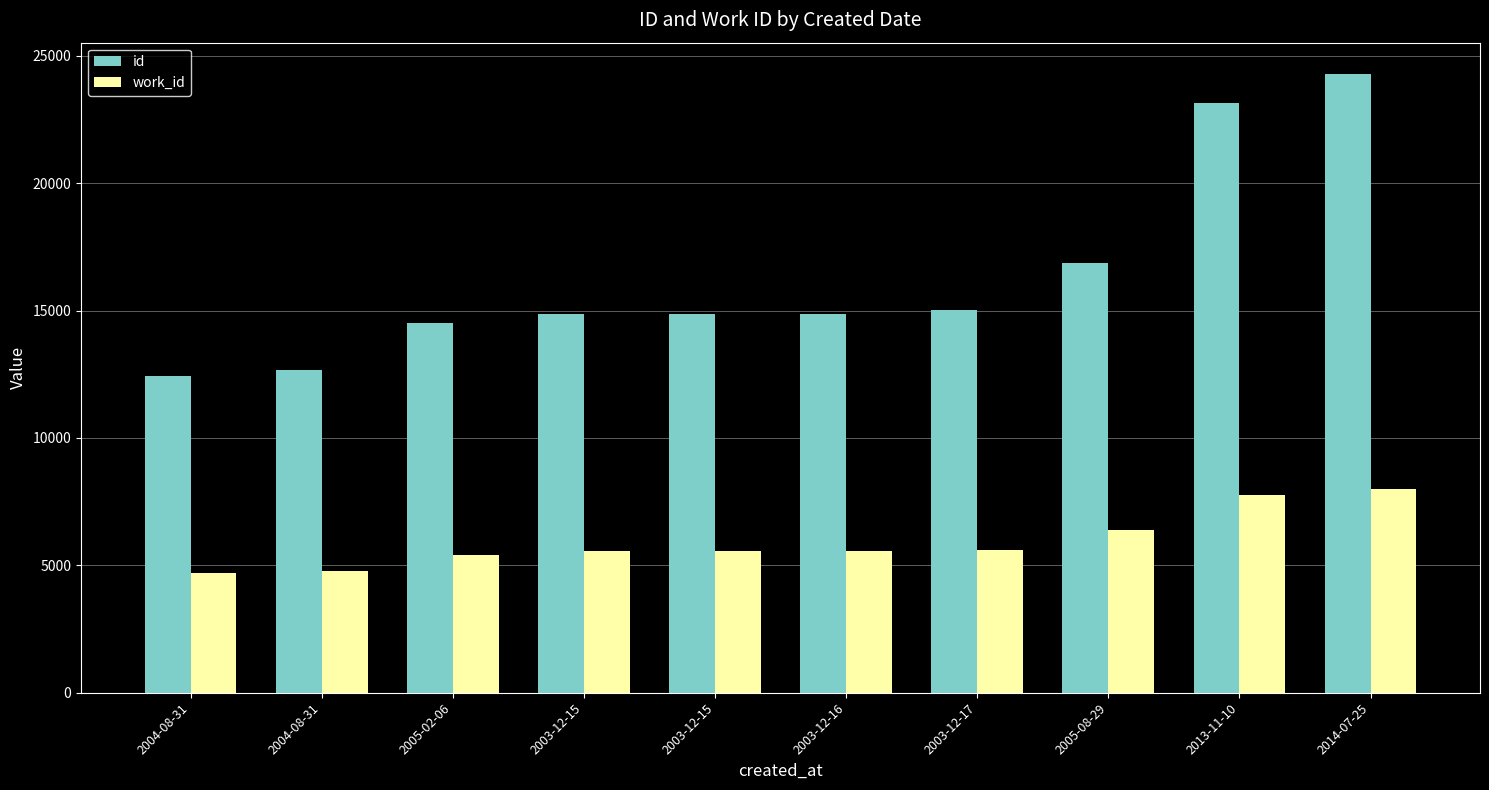

How many values in the work_id series are below 5561?

5